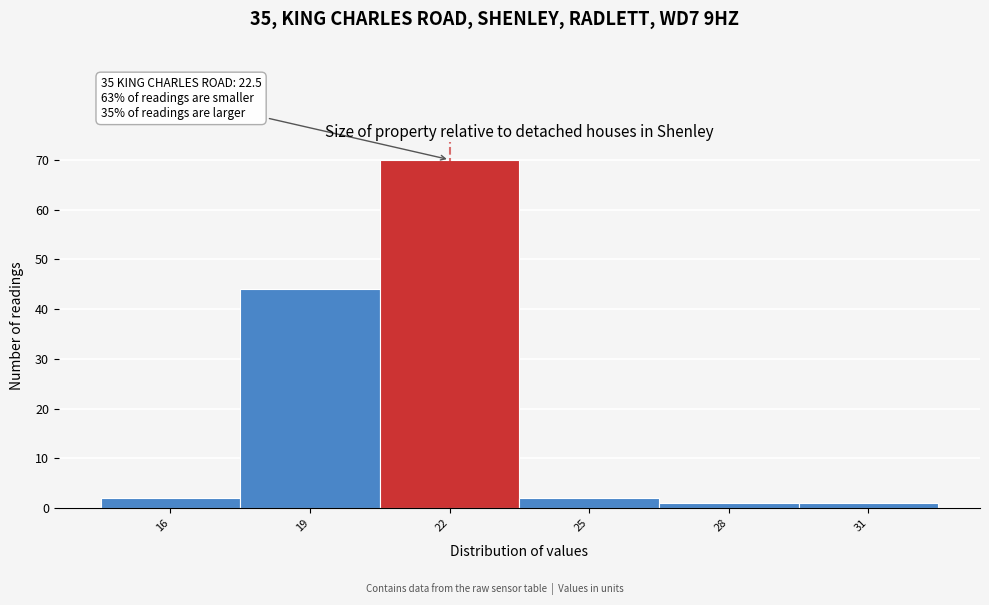

Reading left to right, extract all data points from this chart.

16=2	19=44	22=70	25=2	28=1	31=1